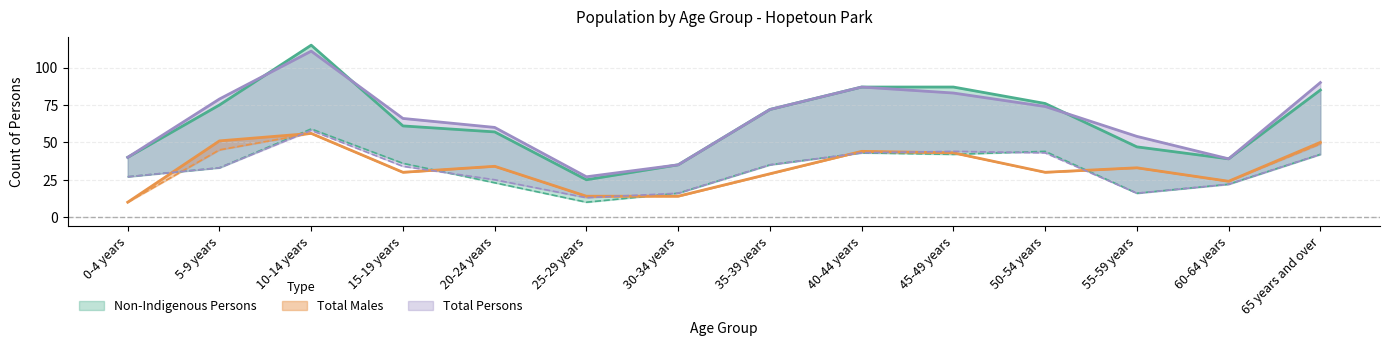

Reading left to right, extract all data points from this chart.

Non-Indigenous Persons: 40	75	115	61	57	25	35	72	87	87	76	47	39	85
Non-Indigenous Females: 27	33	59	36	23	10	16	35	43	42	44	16	22	42
Total Persons: 40	79	111	66	60	27	35	72	87	83	74	54	39	90
Total Females: 27	33	58	34	25	13	16	35	43	44	43	16	22	42
Total Males: 10	51	56	30	34	14	14	29	44	43	30	33	24	50
Non-Indigenous Males: 10	45	56	30	34	14	14	29	44	43	30	33	24	49